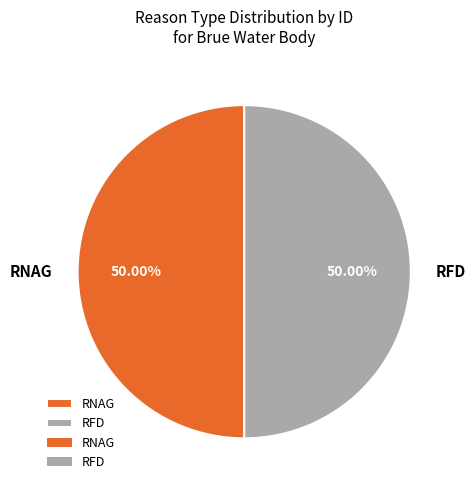

How many segments does this pie chart have?

2